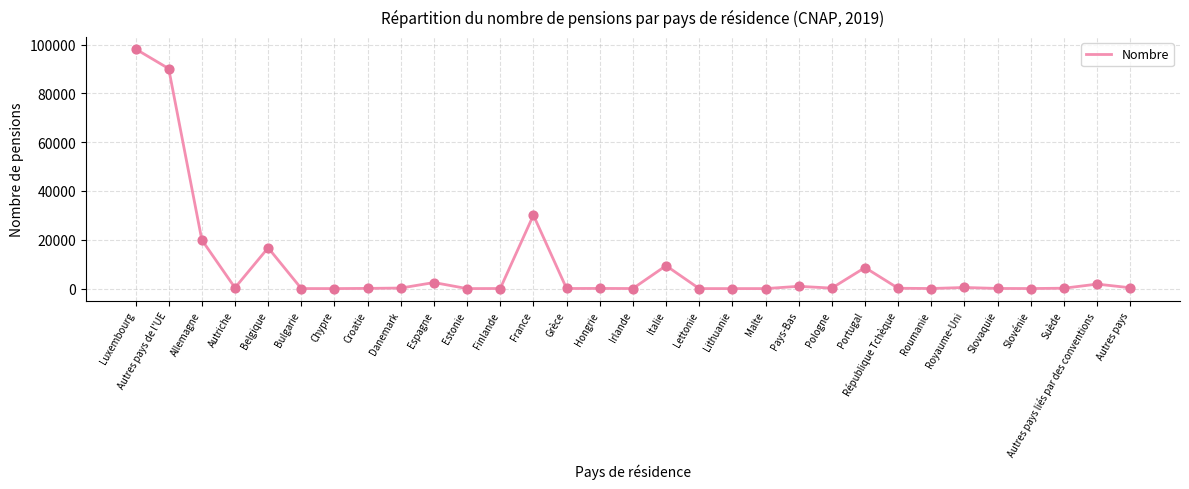

What is the ratio of the value at Allemagne to the value at Finlande?

538.7